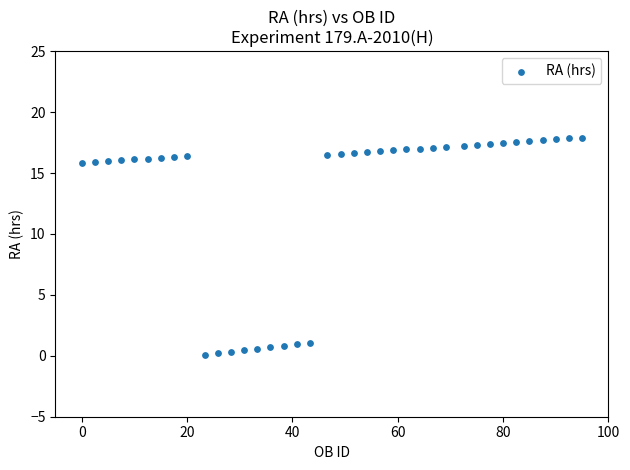

What is the range of X values (max minus min)?

95.0